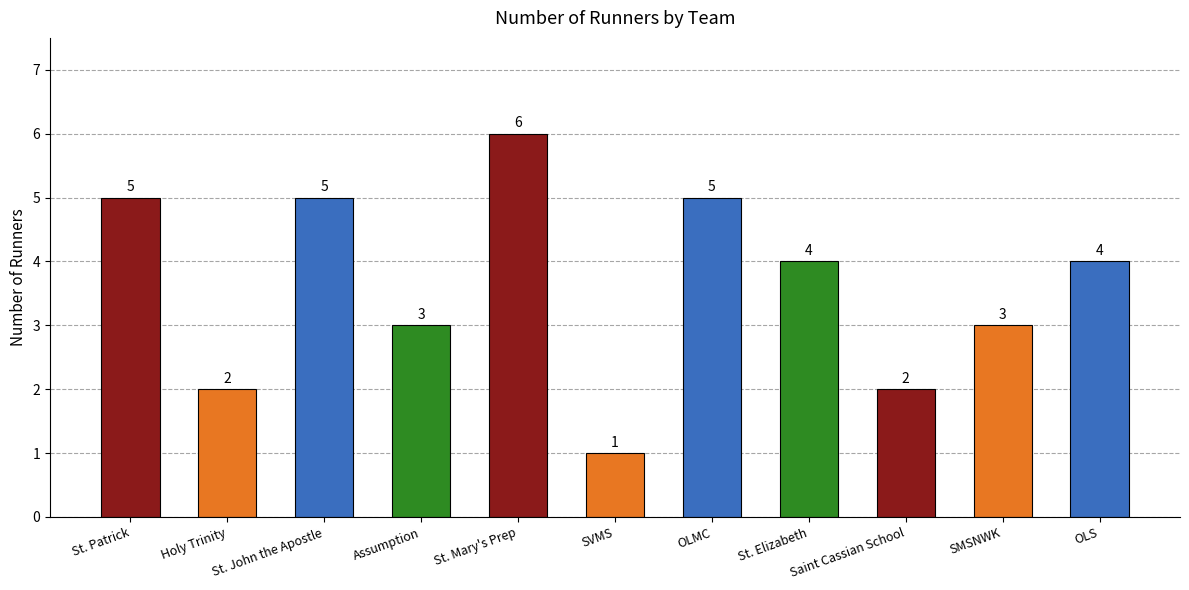

What is the label of the 1st bar from the right?

OLS